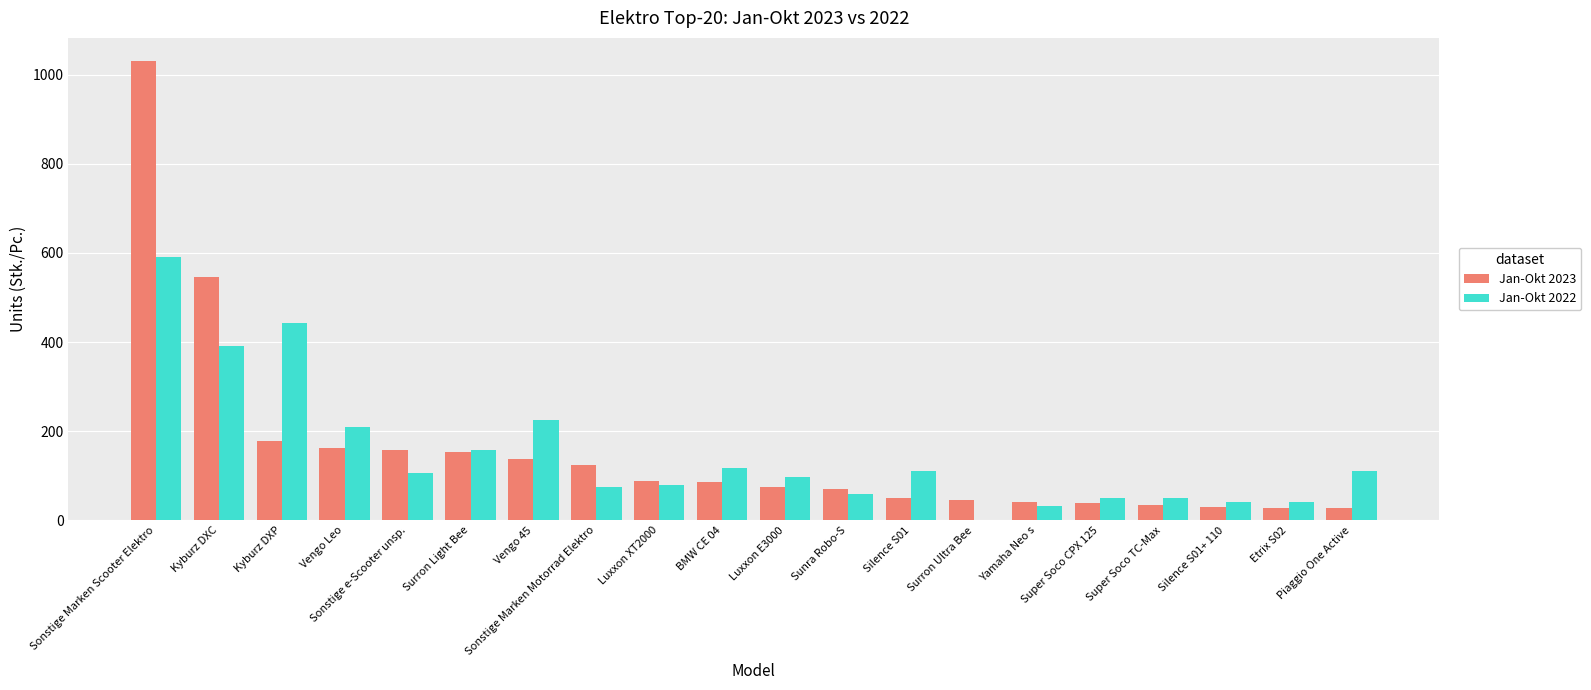

Which label corresponds to the largest value in the chart?

Sonstige Marken Scooter Elektro